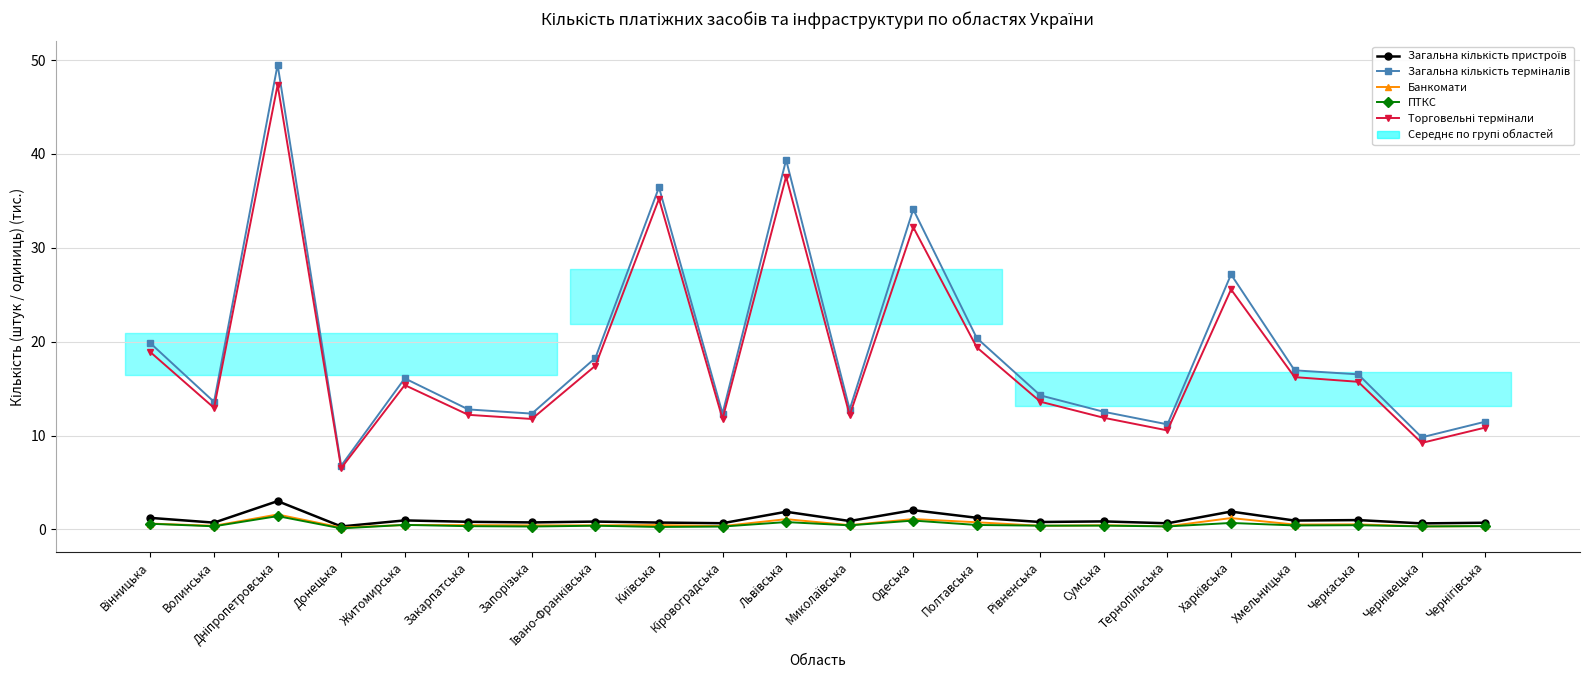

Which series changed the most between Кіровоградська and Одеська?

Загальна кількість терміналів